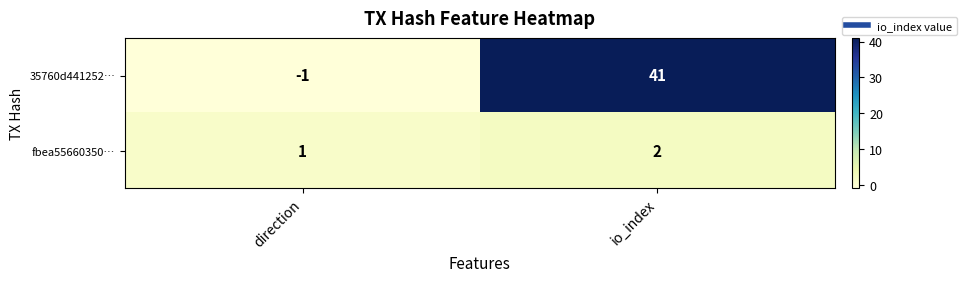

Is it true that fbea55660350… equals 1 at direction?

True